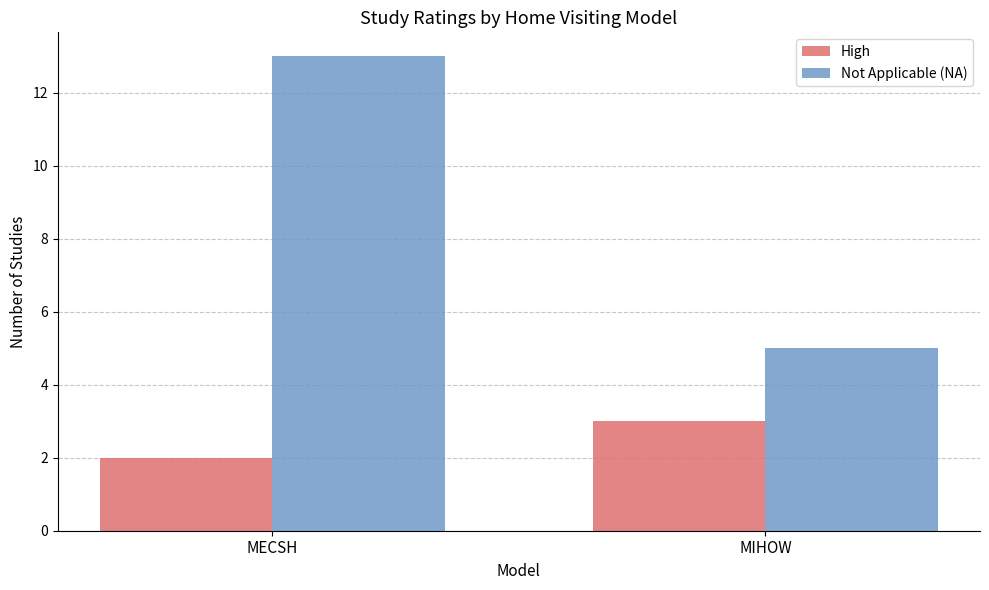

Read the Not Applicable (NA) value at MIHOW.

5